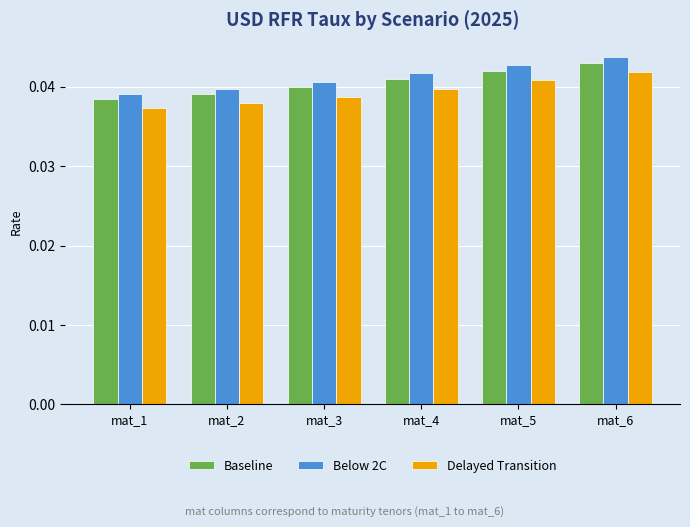

Where is Delayed Transition nearest to the value 0?

mat_1